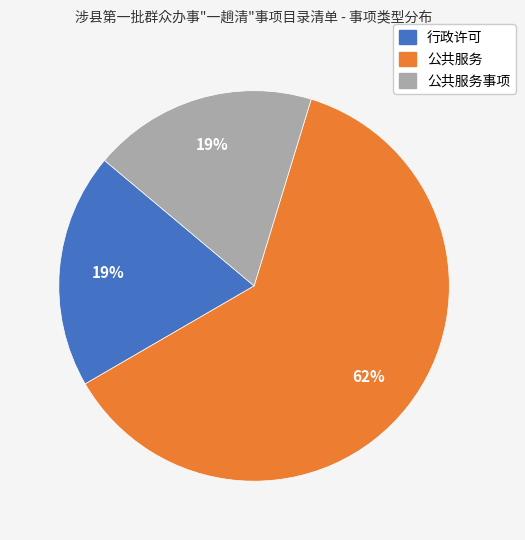

To the nearest percent, what is the difference between the largest and smallest slice percentages?

43%